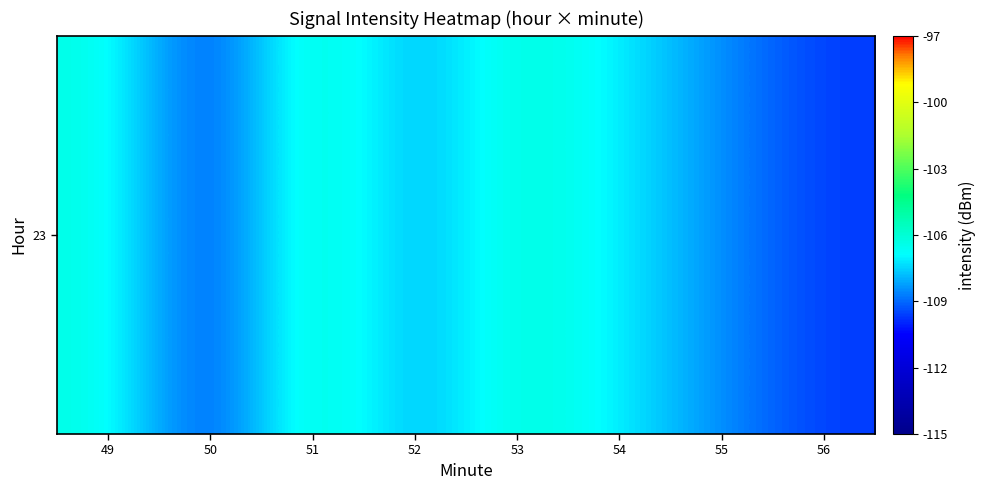

What is the sum of all values?

-861.3